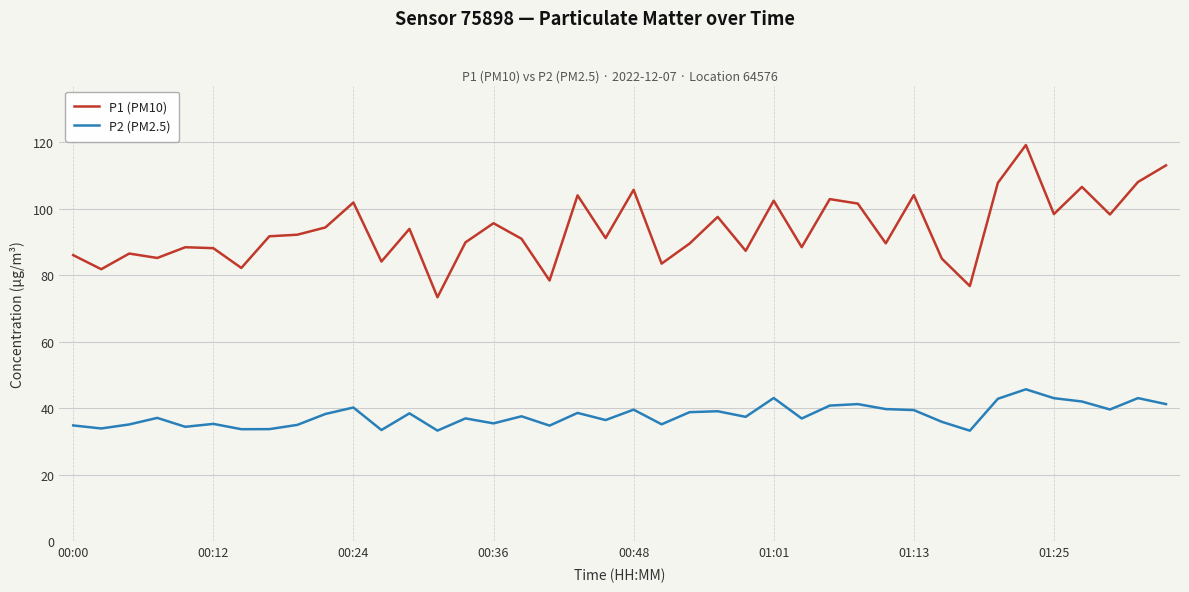

What is the difference between the maximum and minimum values in the P1 (PM10) series?

45.8